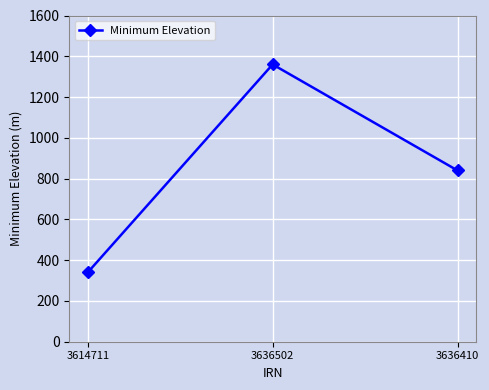

Rank the categories by value from highest to lowest.

3636502, 3636410, 3614711